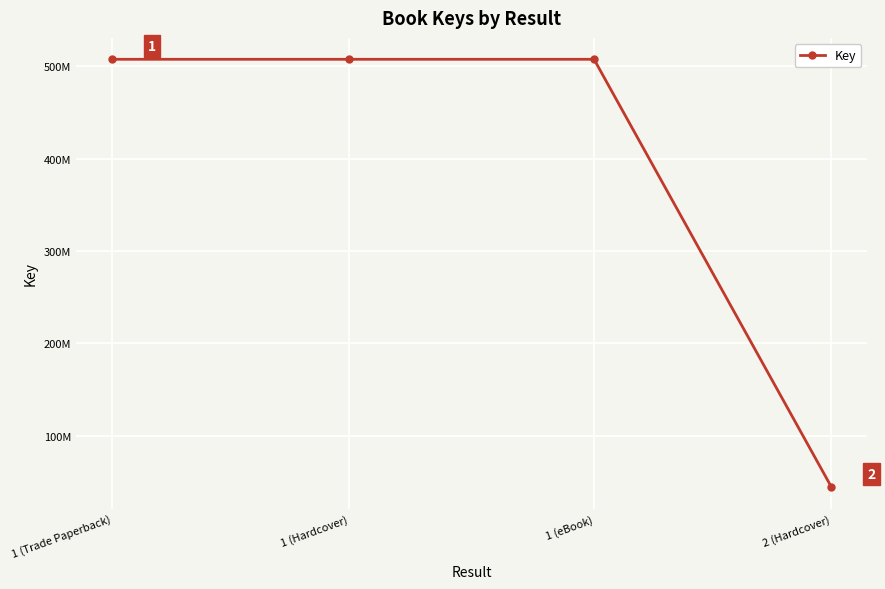

The chart shows a value of 75844521 at 2 (Hardcover). True or false?

False